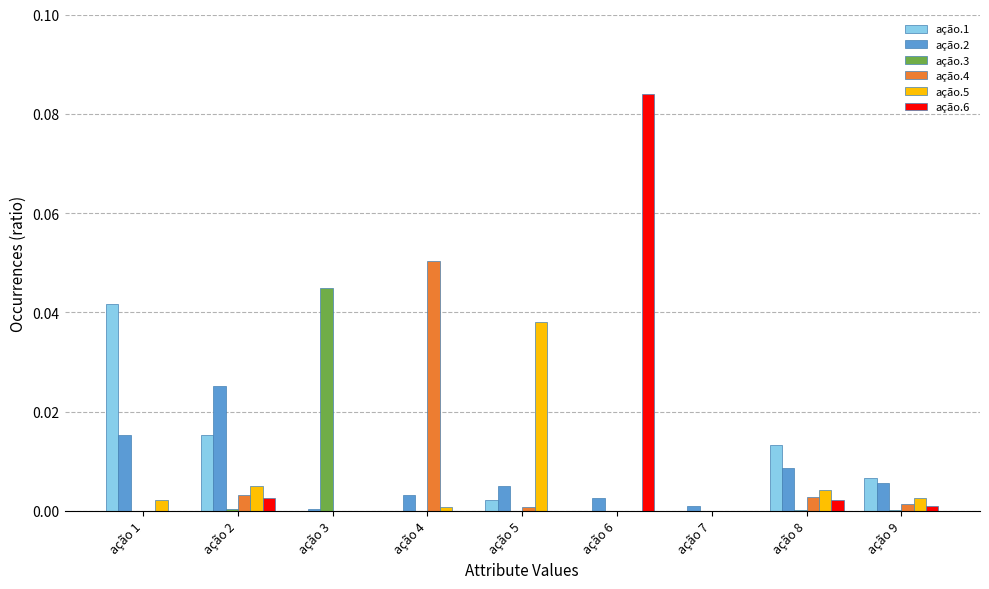

How many groups of bars are there?

9